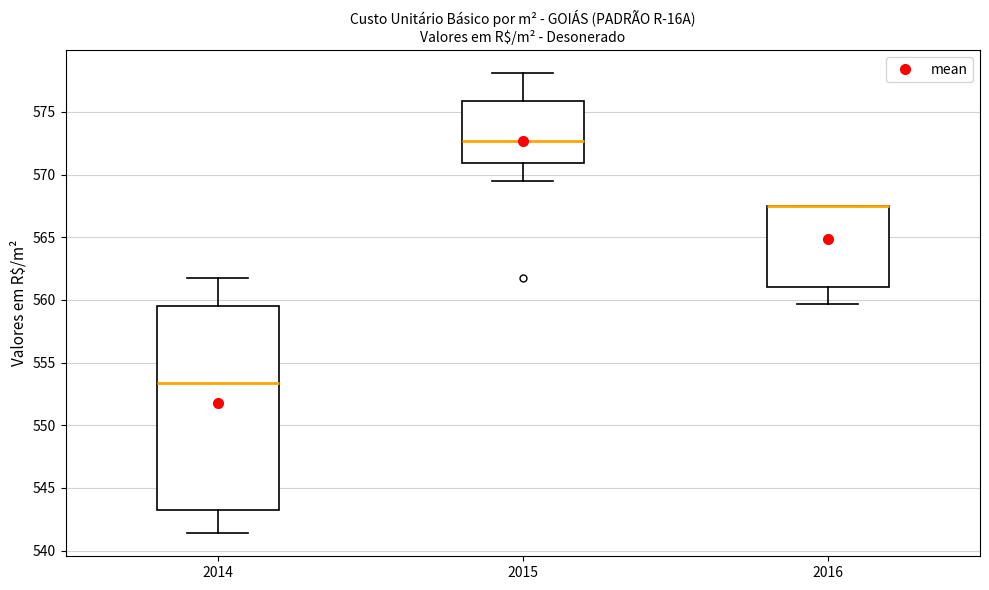

Reading left to right, transcribe this box plot: for each box, give where its median line is, the range the box spans, and where its two whiskers end, as read against the y-axis. The values are not printed on the chart, so give them approximately, as read against the axis.

2014: median 553.5, box 543.0 to 559.5, whiskers 541.5 to 561.5
2015: median 572.5, box 571.0 to 576.0, whiskers 569.5 to 578.0
2016: median 567.5 (drawn on the box's upper edge), box 561.0 to 567.5, whiskers 559.5 to 567.5